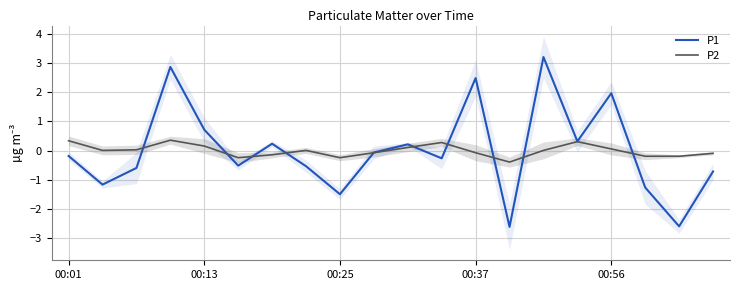

What is the minimum value for P1?

-2.6